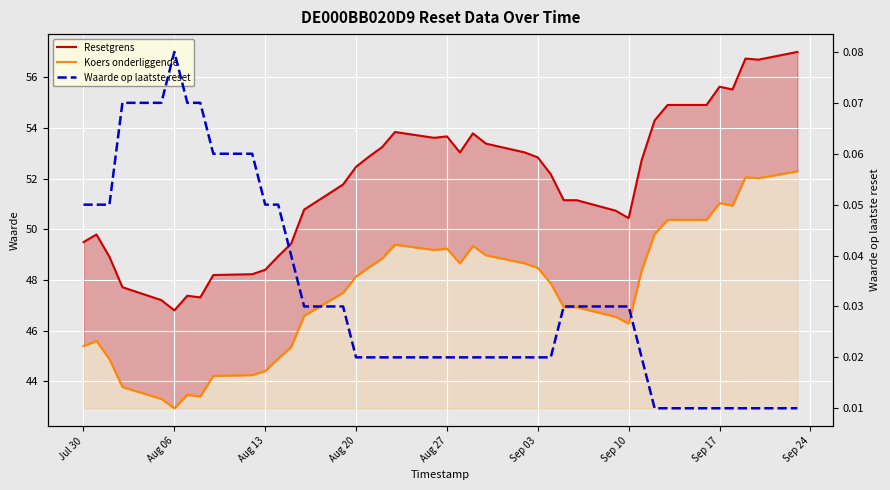

Between Jul 30 and Aug 20, which series saw the biggest shift?

Resetgrens